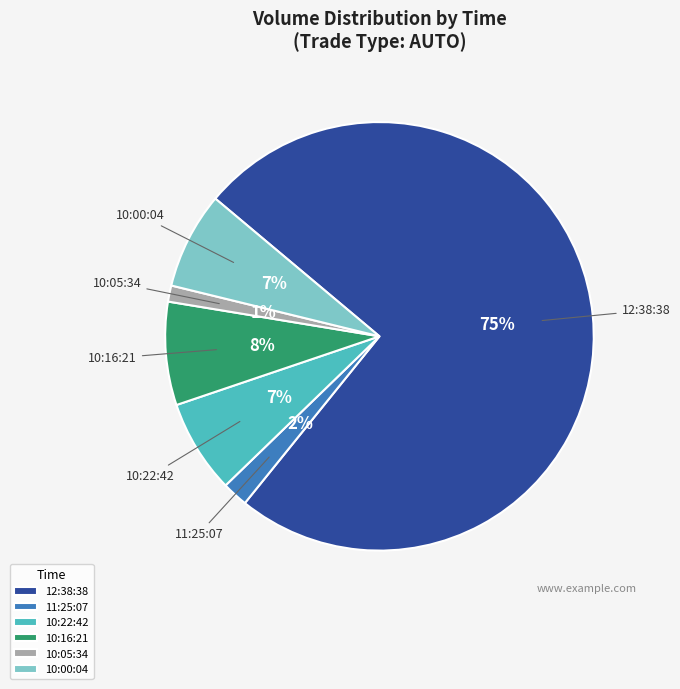

Is the sum of 10:16:21 and 12:38:38 greater than half?

Yes